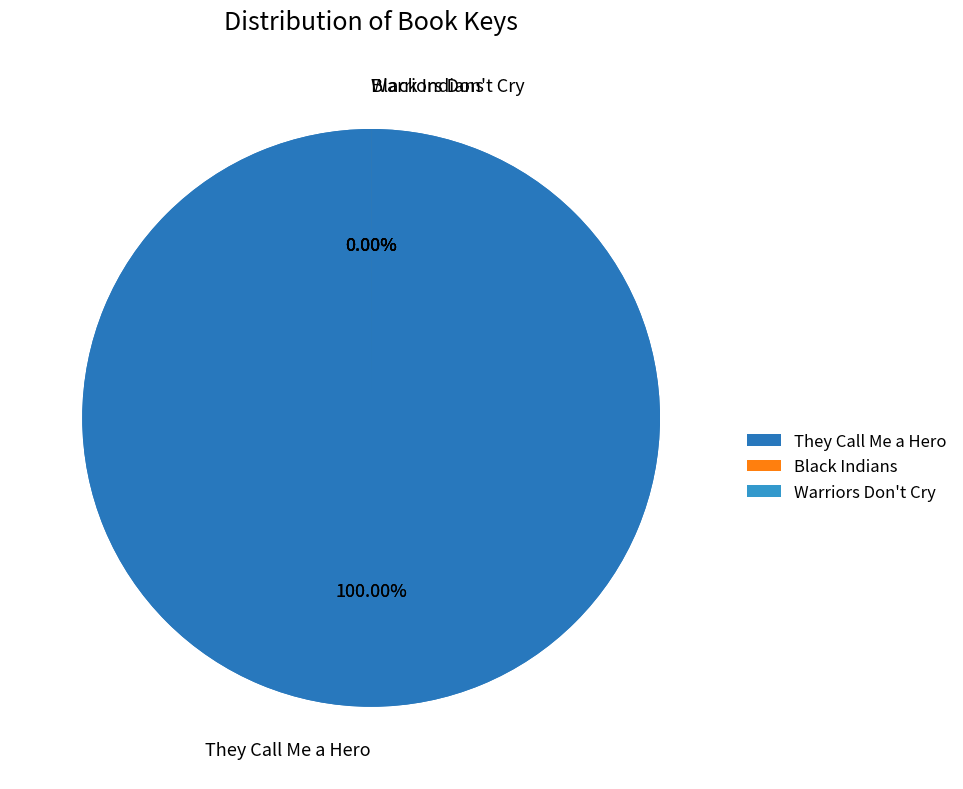

Which category has the smallest portion of the pie?

Warriors Don't Cry